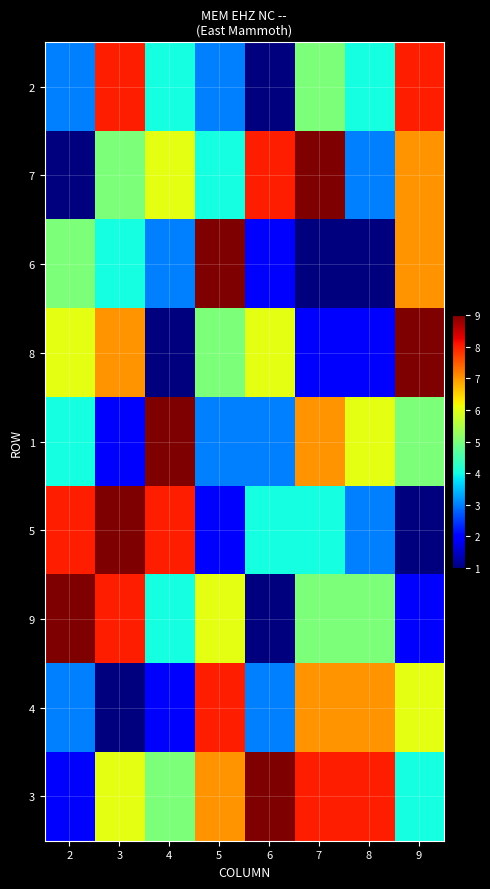

At how many categories does at least one series exceed 4?

8